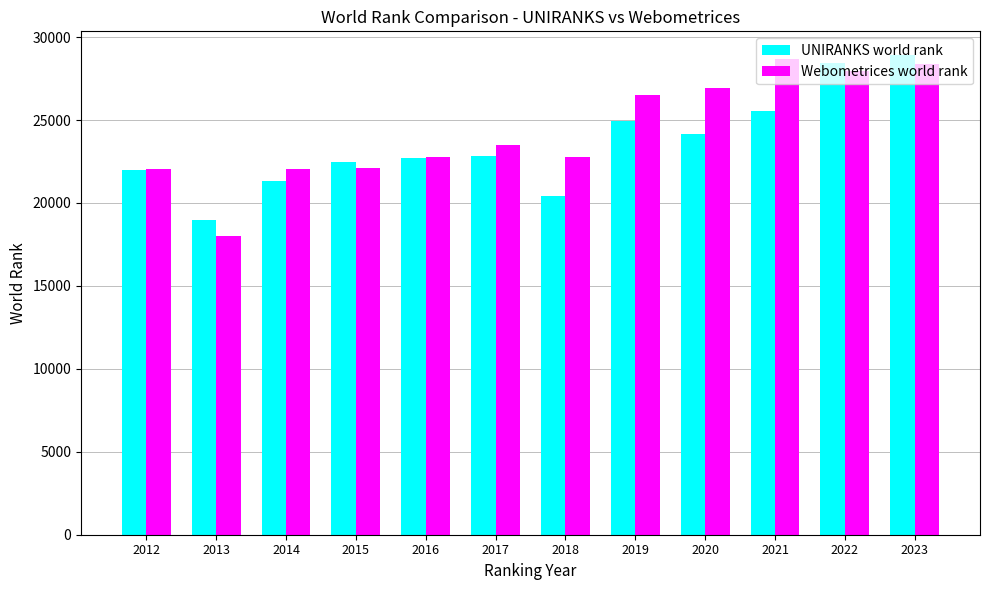

What is the spread (max minus min) of values at 2015?

388